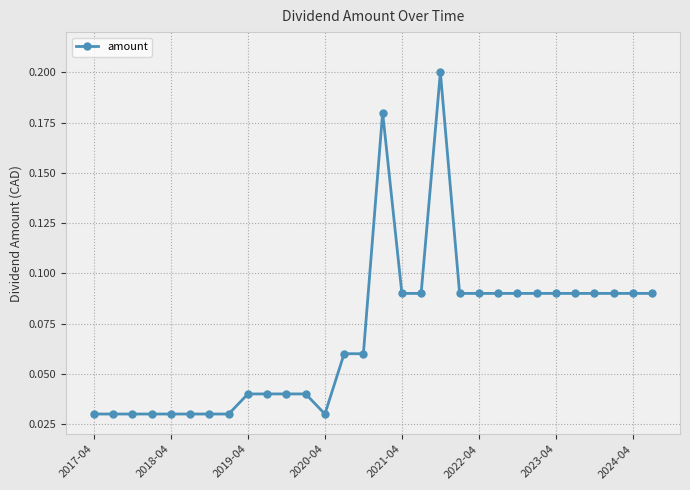

Count the values in the range 0 to 1.

30